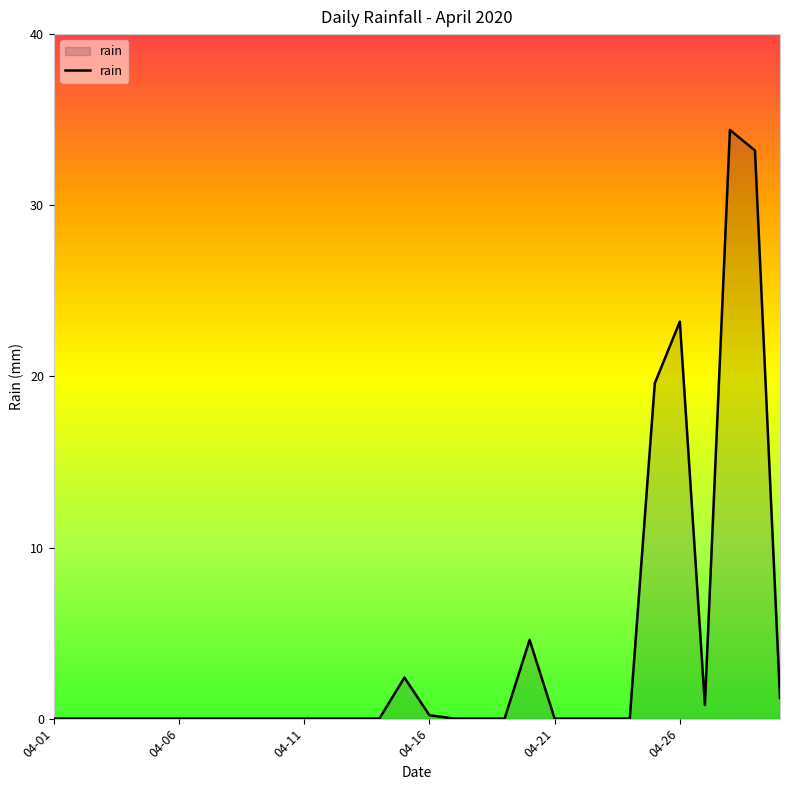

What is the greatest value displayed?

34.4